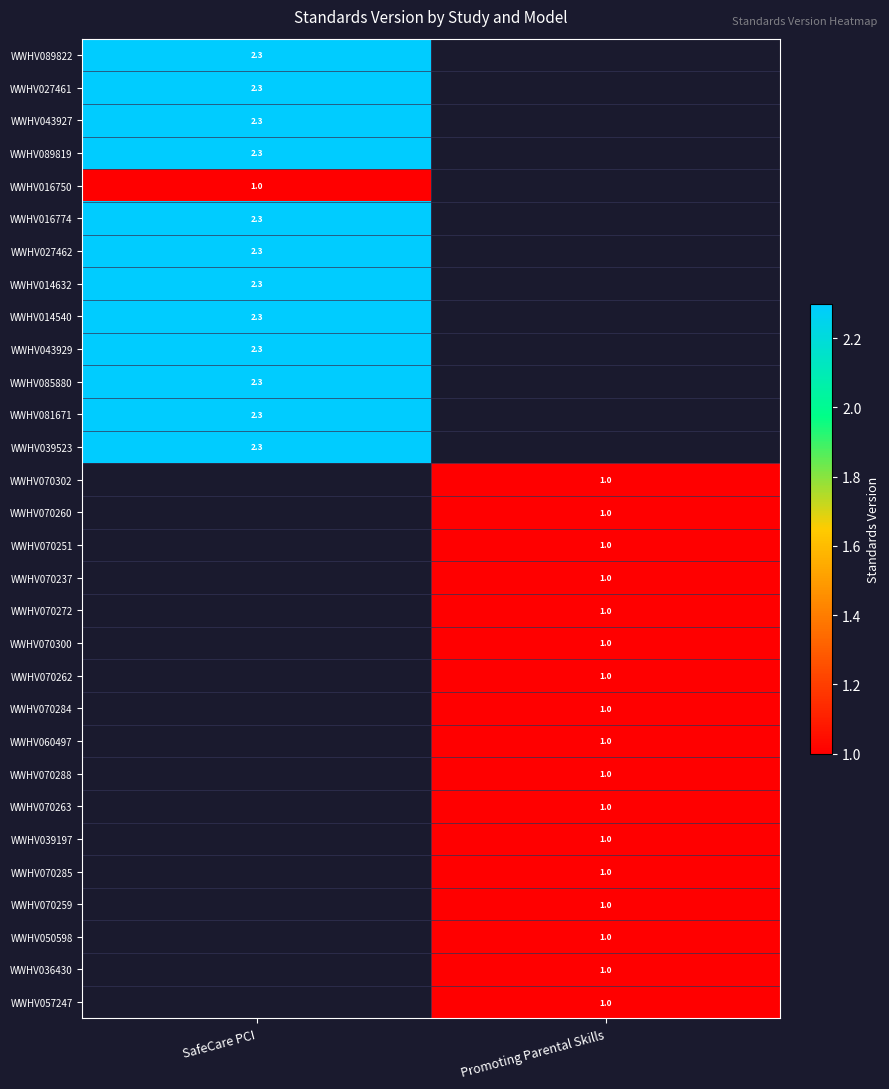

The value of WWHV085880 at SafeCare PCI is 2.3. True or false?

True